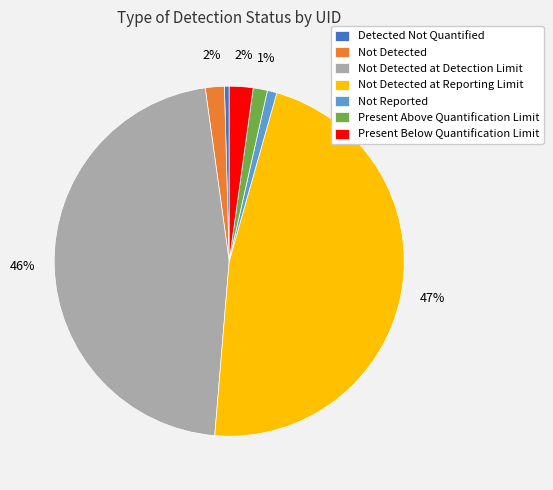

Approximately how many times larger is the value at Not Detected at Detection Limit compared to Detected Not Quantified?

106.0